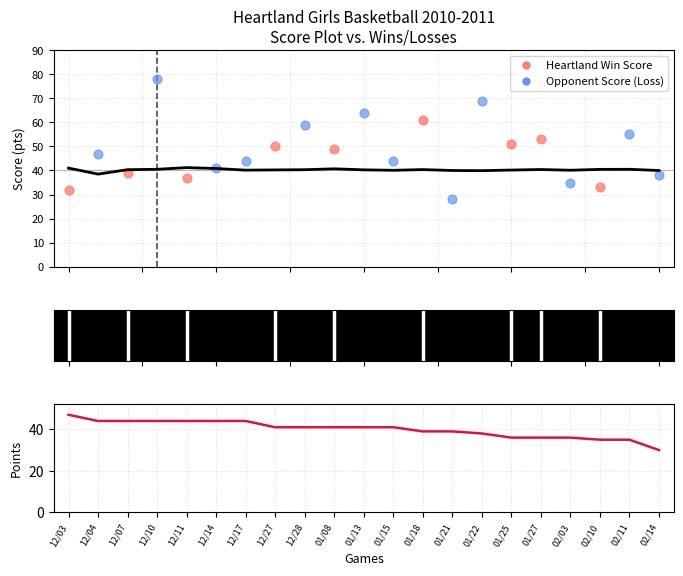

Between 12/04 and 01/15, which is larger?

12/04